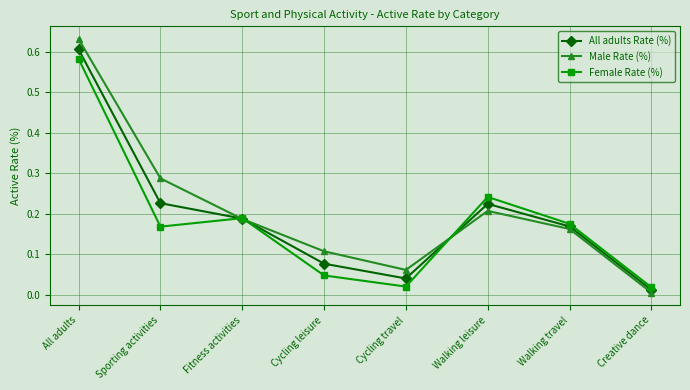

Which category has the lowest value across all series?

Creative dance